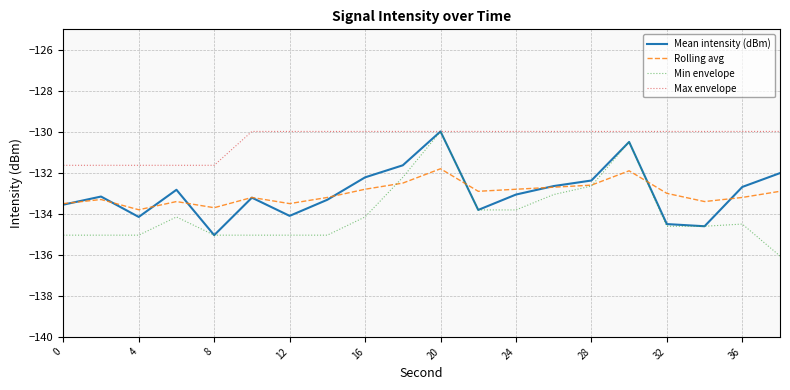

What is the minimum value shown in the chart?

-136.1